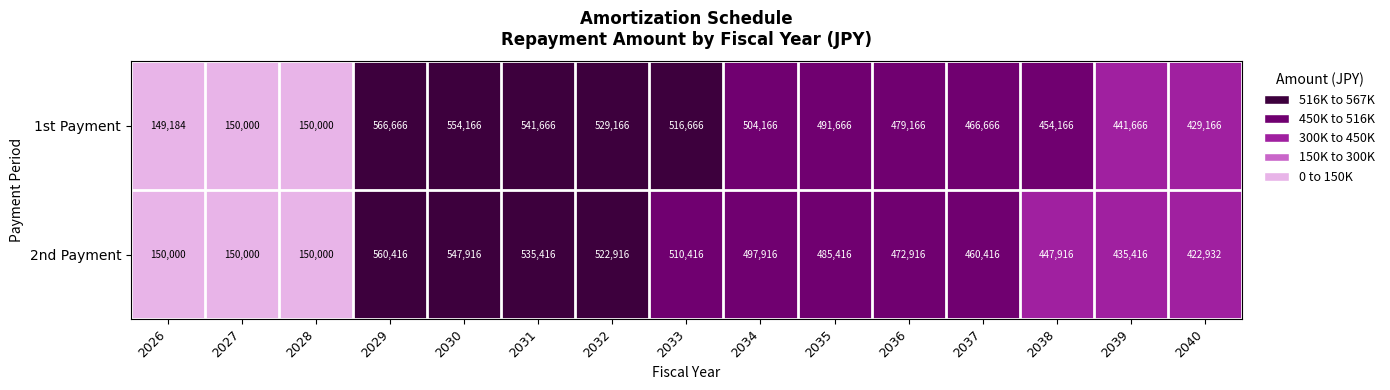

Reading left to right, transcribe all the data shown in this chart.

1st Payment: 2026=149184	2027=150000	2028=150000	2029=566666	2030=554166	2031=541666	2032=529166	2033=516666	2034=504166	2035=491666	2036=479166	2037=466666	2038=454166	2039=441666	2040=429166
2nd Payment: 2026=150000	2027=150000	2028=150000	2029=560416	2030=547916	2031=535416	2032=522916	2033=510416	2034=497916	2035=485416	2036=472916	2037=460416	2038=447916	2039=435416	2040=422932